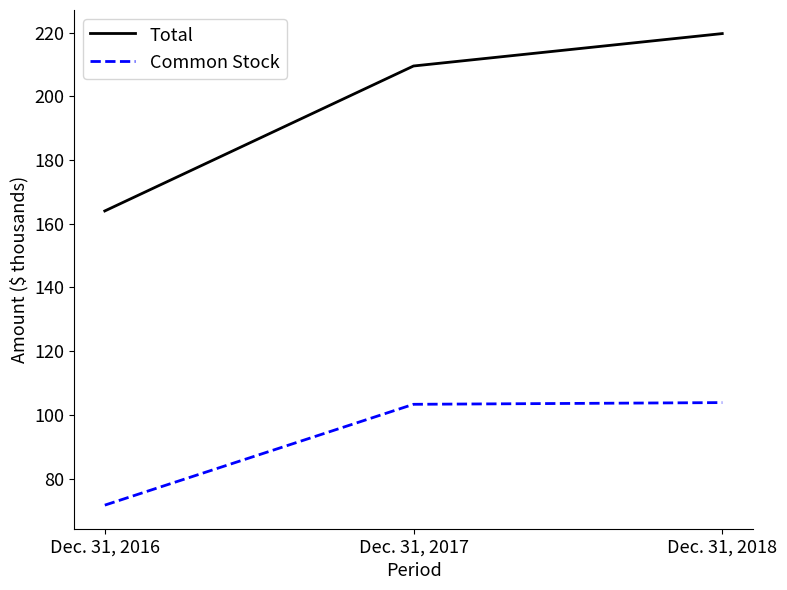

What is the spread (max minus min) of values at Dec. 31, 2018?

115887